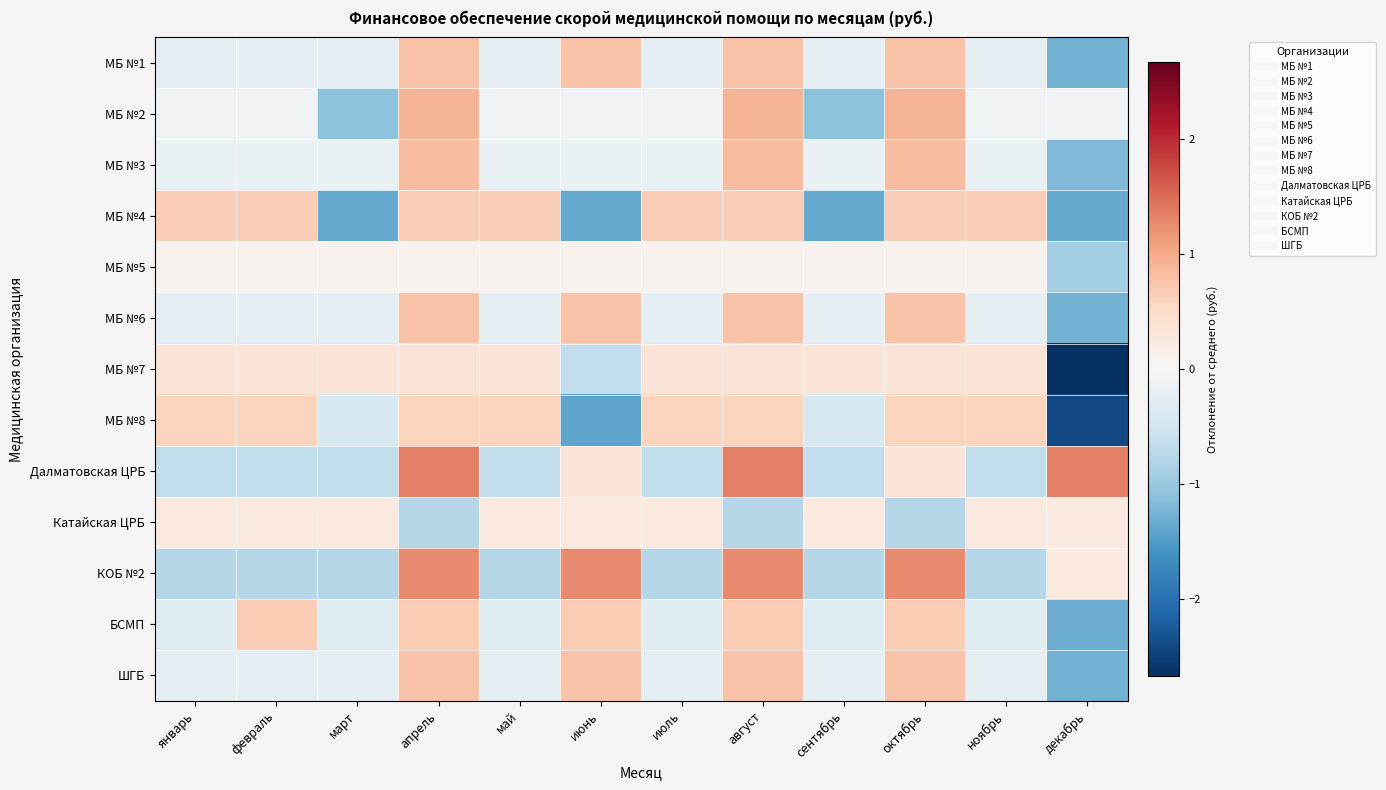

Reading left to right, list all the values displayed in this chart.

МБ №1: январь=-0.2	февраль=-0.2	март=-0.2	апрель=0.8	май=-0.2	июнь=0.8	июль=-0.2	август=0.8	сентябрь=-0.2	октябрь=0.8	ноябрь=-0.2	декабрь=-1.2
МБ №2: январь=-0.1	февраль=-0.1	март=-1.1	апрель=0.9	май=-0.1	июнь=-0.1	июль=-0.1	август=0.9	сентябрь=-1.1	октябрь=0.9	ноябрь=-0.1	декабрь=-0.1
МБ №3: январь=-0.2	февраль=-0.2	март=-0.2	апрель=0.8	май=-0.2	июнь=-0.2	июль=-0.2	август=0.8	сентябрь=-0.2	октябрь=0.8	ноябрь=-0.2	декабрь=-1.2
МБ №4: январь=0.7	февраль=0.7	март=-1.3	апрель=0.7	май=0.7	июнь=-1.3	июль=0.7	август=0.7	сентябрь=-1.3	октябрь=0.7	ноябрь=0.7	декабрь=-1.3
МБ №5: январь=0.1	февраль=0.1	март=0.1	апрель=0.1	май=0.1	июнь=0.1	июль=0.1	август=0.1	сентябрь=0.1	октябрь=0.1	ноябрь=0.1	декабрь=-0.9
МБ №6: январь=-0.2	февраль=-0.2	март=-0.2	апрель=0.8	май=-0.2	июнь=0.8	июль=-0.2	август=0.8	сентябрь=-0.2	октябрь=0.8	ноябрь=-0.2	декабрь=-1.2
МБ №7: январь=0.3	февраль=0.3	март=0.3	апрель=0.3	май=0.3	июнь=-0.7	июль=0.3	август=0.3	сентябрь=0.3	октябрь=0.3	ноябрь=0.3	декабрь=-2.7
МБ №8: январь=0.6	февраль=0.6	март=-0.4	апрель=0.6	май=0.6	июнь=-1.4	июль=0.6	август=0.6	сентябрь=-0.4	октябрь=0.6	ноябрь=0.6	декабрь=-2.4
Далматовская ЦРБ: январь=-0.7	февраль=-0.7	март=-0.7	апрель=1.3	май=-0.7	июнь=0.3	июль=-0.7	август=1.3	сентябрь=-0.7	октябрь=0.3	ноябрь=-0.7	декабрь=1.3
Катайская ЦРБ: январь=0.2	февраль=0.2	март=0.2	апрель=-0.8	май=0.2	июнь=0.2	июль=0.2	август=-0.8	сентябрь=0.2	октябрь=-0.8	ноябрь=0.2	декабрь=0.2
КОБ №2: январь=-0.8	февраль=-0.8	март=-0.8	апрель=1.2	май=-0.8	июнь=1.2	июль=-0.8	август=1.2	сентябрь=-0.8	октябрь=1.2	ноябрь=-0.8	декабрь=0.2
БСМП: январь=-0.3	февраль=0.7	март=-0.3	апрель=0.7	май=-0.3	июнь=0.7	июль=-0.3	август=0.7	сентябрь=-0.3	октябрь=0.7	ноябрь=-0.3	декабрь=-1.3
ШГБ: январь=-0.2	февраль=-0.2	март=-0.2	апрель=0.8	май=-0.2	июнь=0.8	июль=-0.2	август=0.8	сентябрь=-0.2	октябрь=0.8	ноябрь=-0.2	декабрь=-1.2